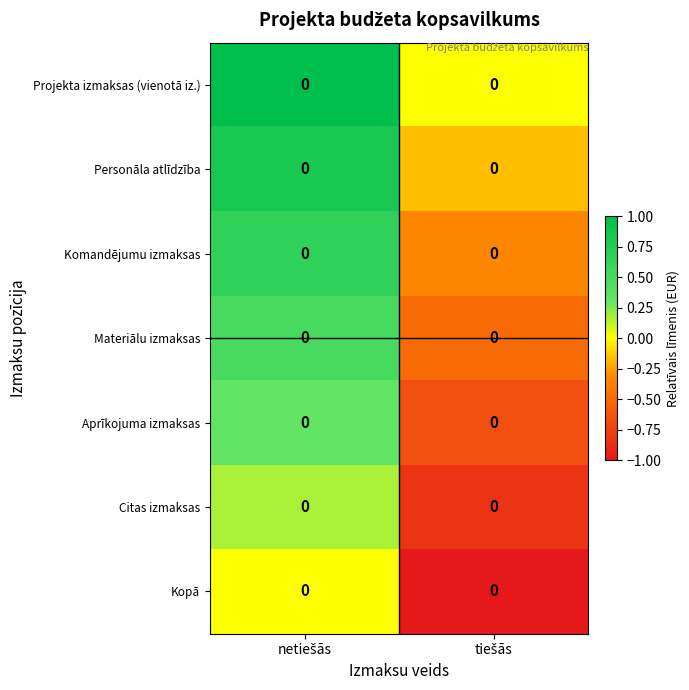

True or false: Projekta izmaksas (vienotā iz.) has a value of 0.7 at tiešās.

False